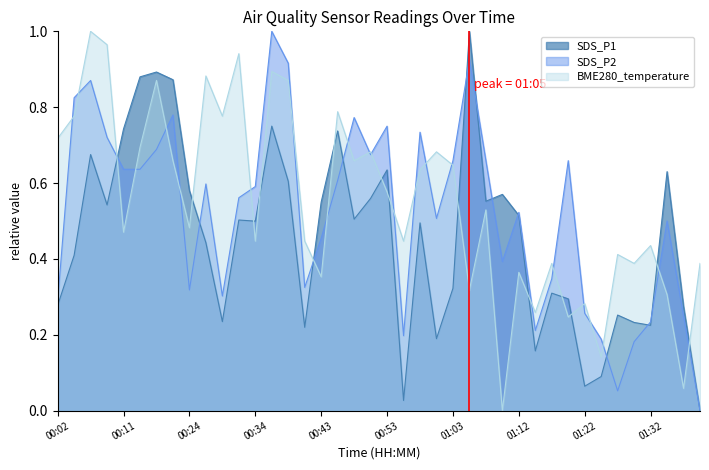

At which category does SDS_P1 reach its first local peak?

00:06